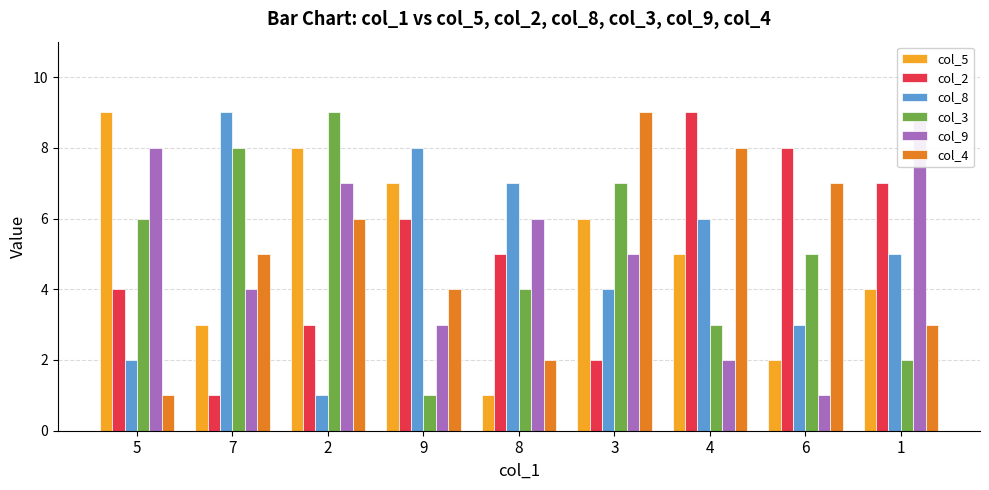

Rank the series at 1 from highest to lowest value.

col_9, col_2, col_8, col_5, col_4, col_3